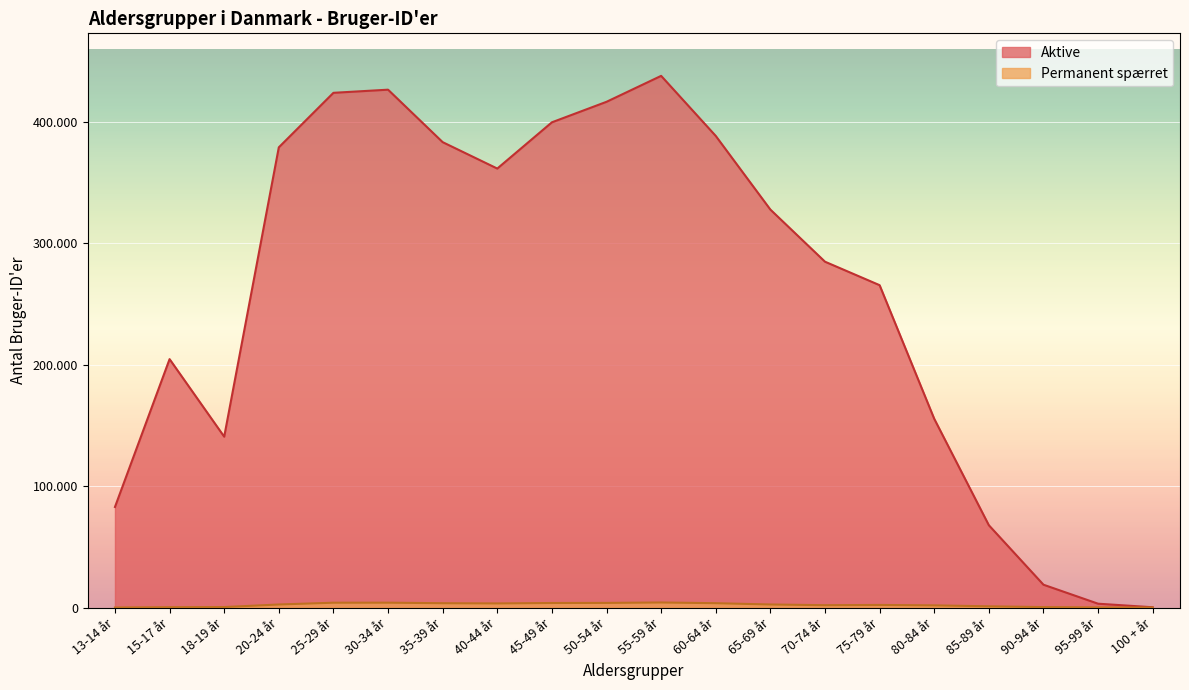

What is the value of the Aktive point at the 5th from the left?

423897